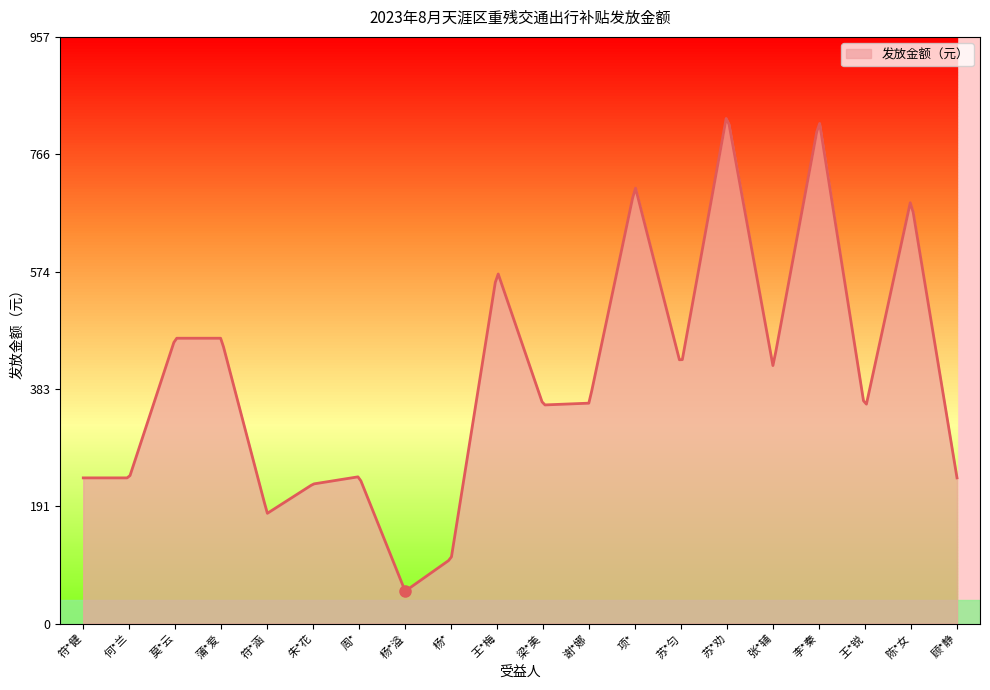

What is the difference between the maximum and minimum values?

769.8